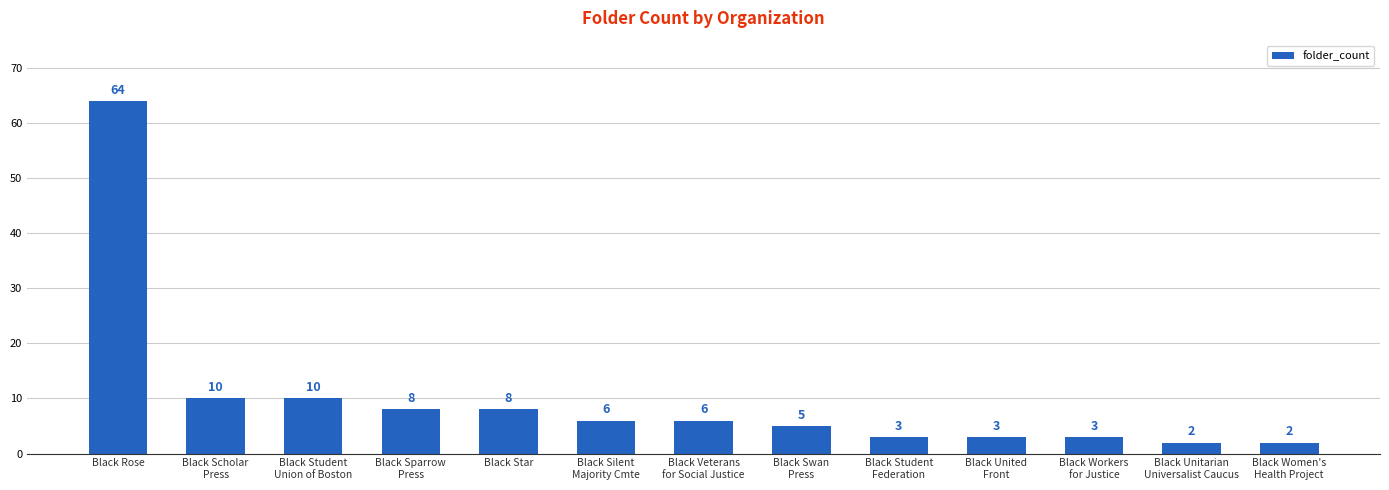

At which label does the data first exceed 6?

Black Rose